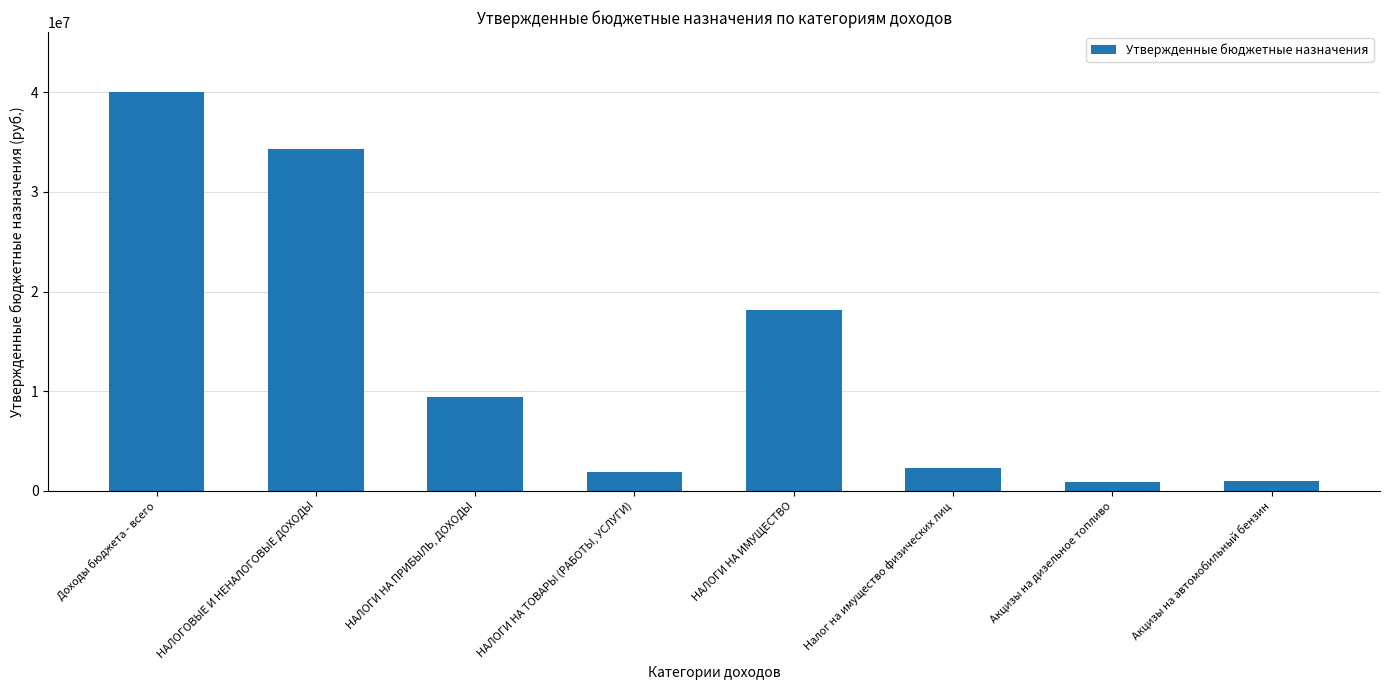

At which label does the data first exceed 9400000?

Доходы бюджета - всего